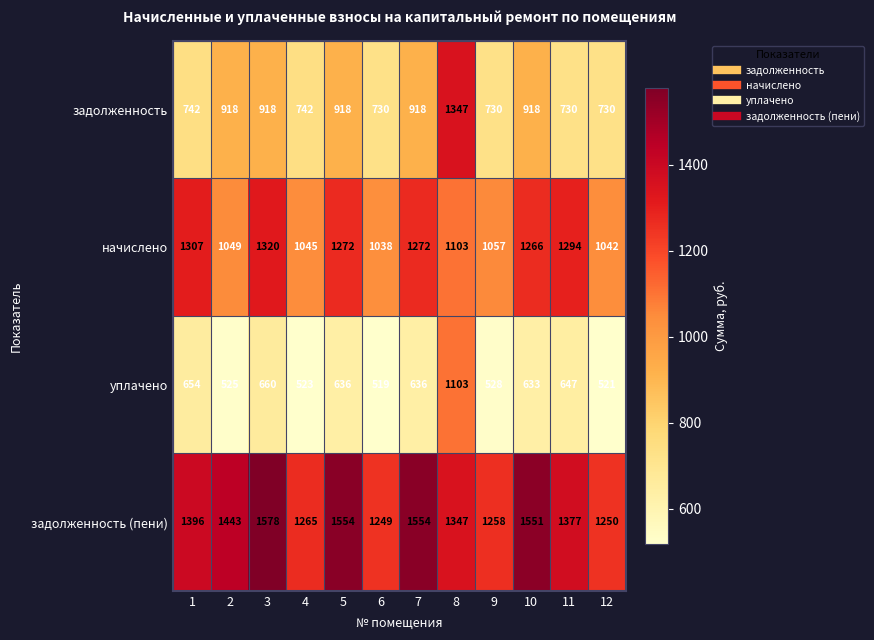

What value does the начислено series have at 10?

1266